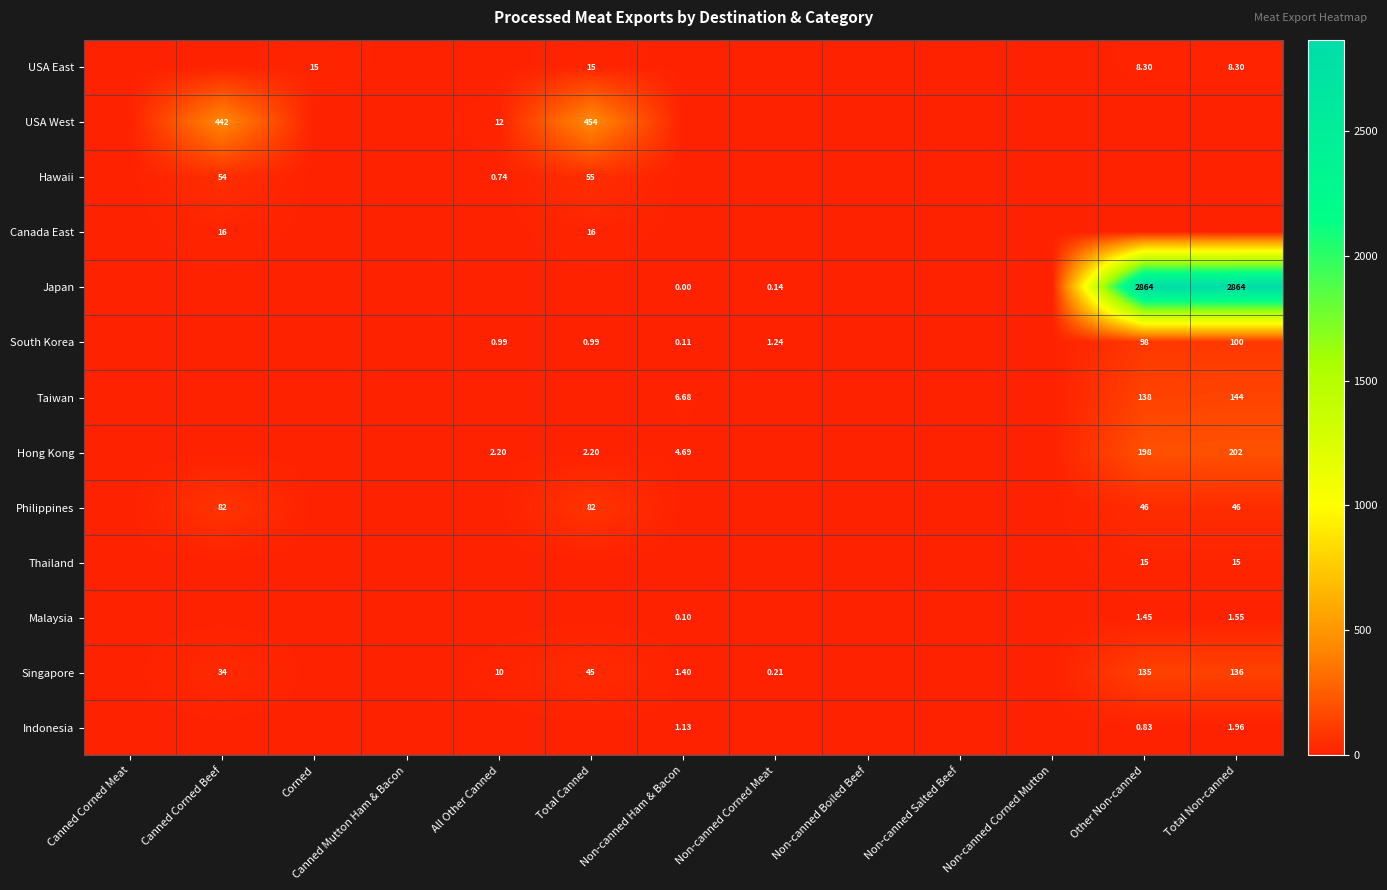

Count the number of categories in the chart.

13